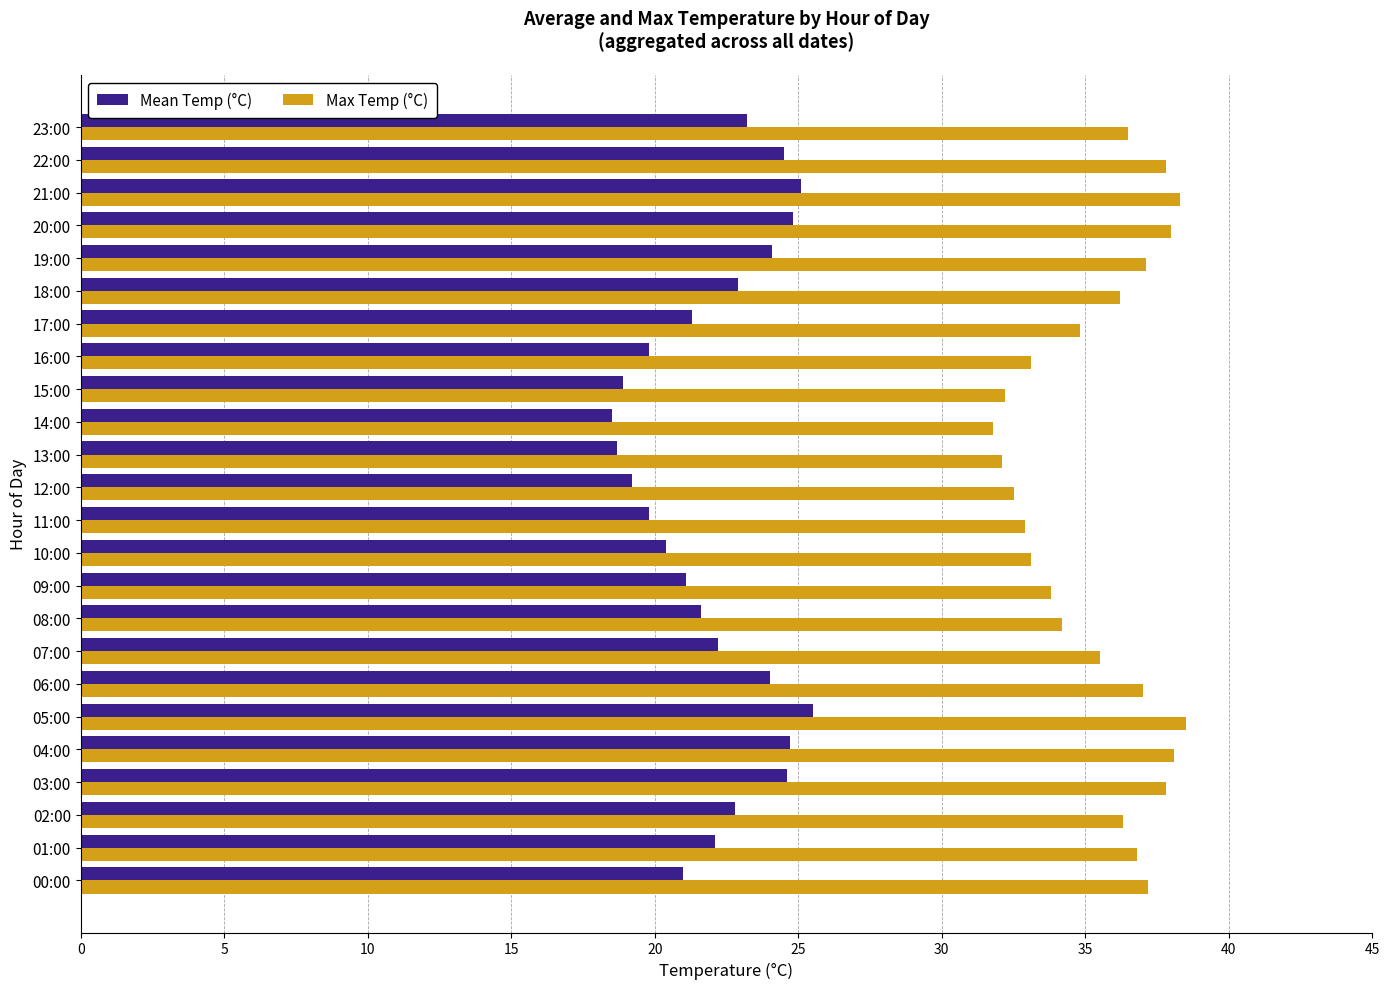

List the series in order of their peak value, highest first.

Max Temp (°C), Mean Temp (°C)